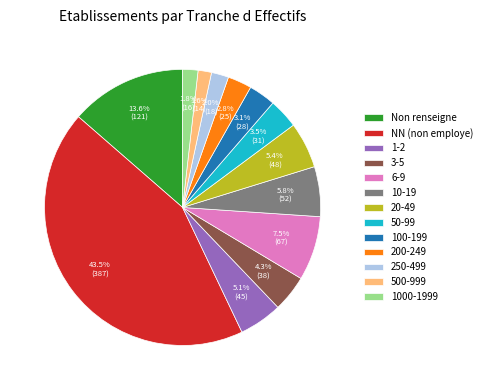

Is there any slice that represents more than half of the pie?

No